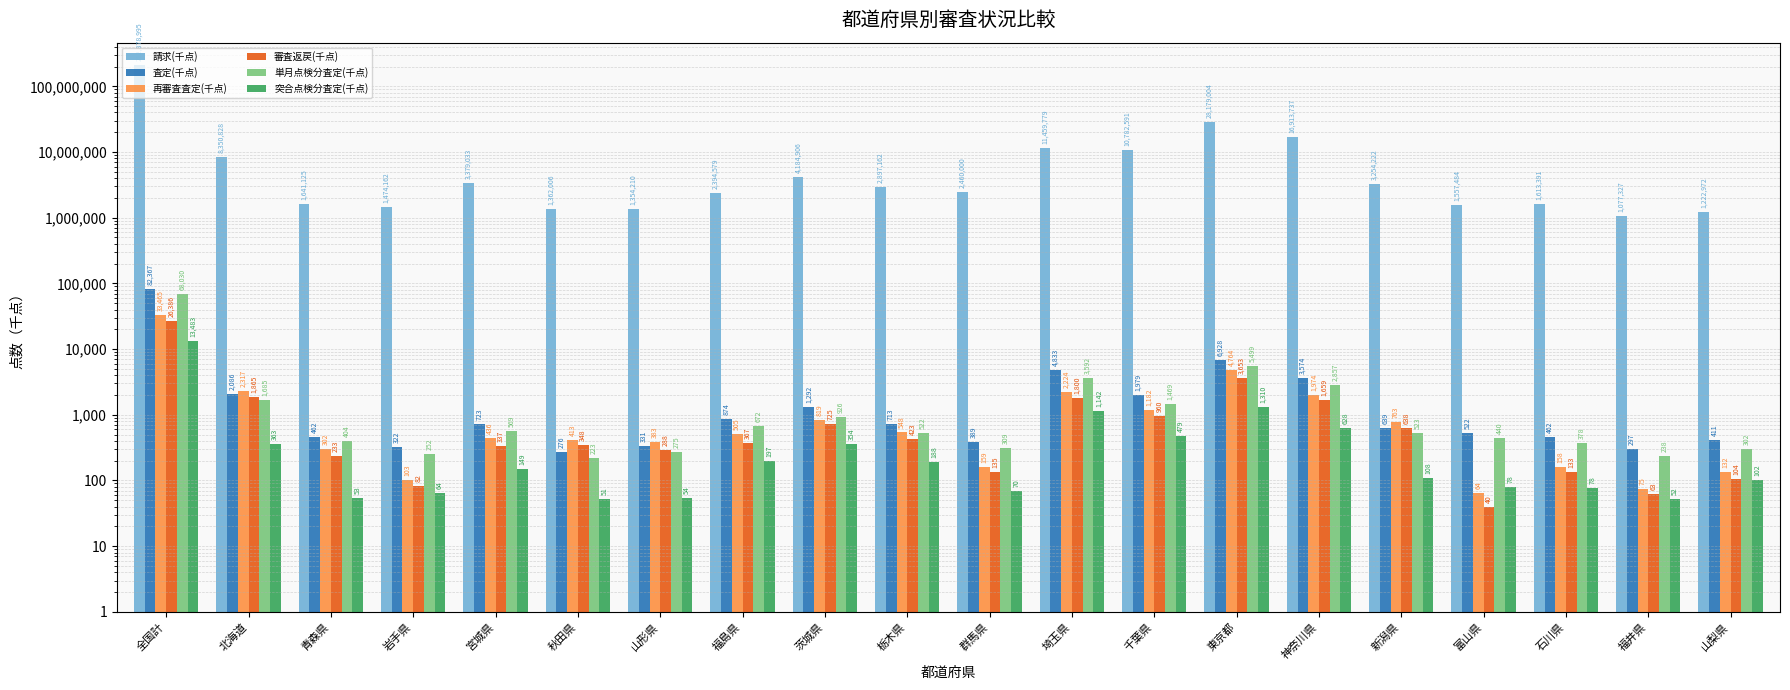

What is the maximum value for 再審査査定(千点)?

33464.7